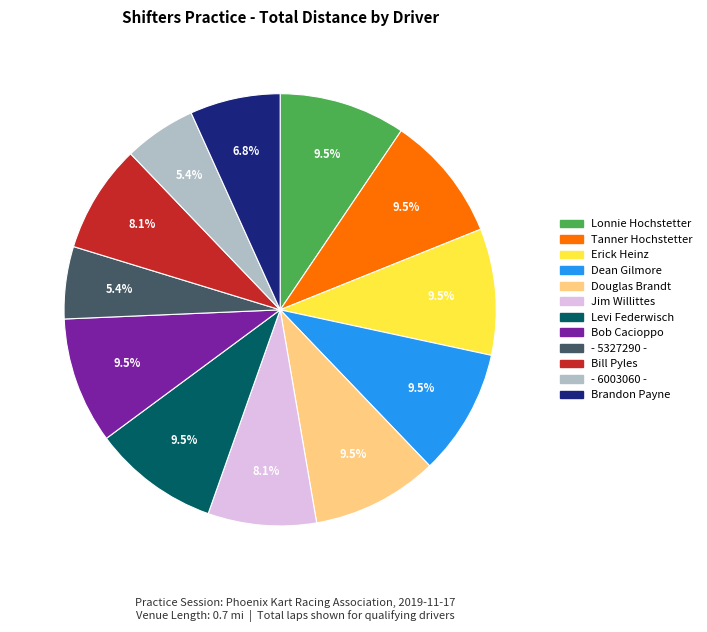

To the nearest percent, what is the average slice percentage?

8%